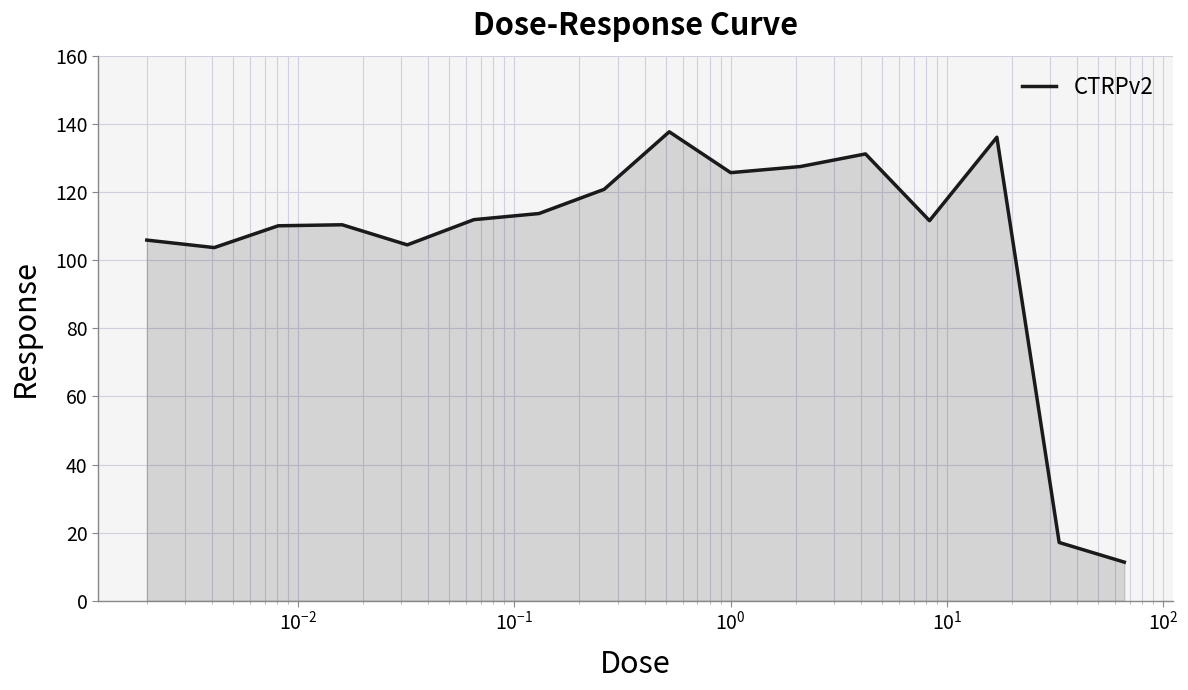

What is the maximum value shown in the chart?

137.7